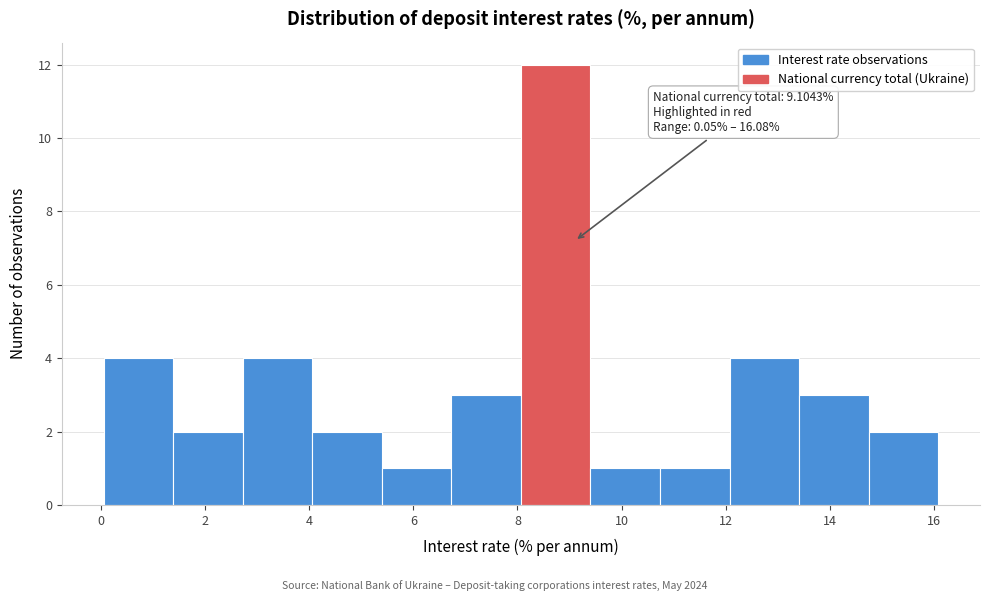

Which range on the x-axis has the tallest bar?

8.0 to 9.4